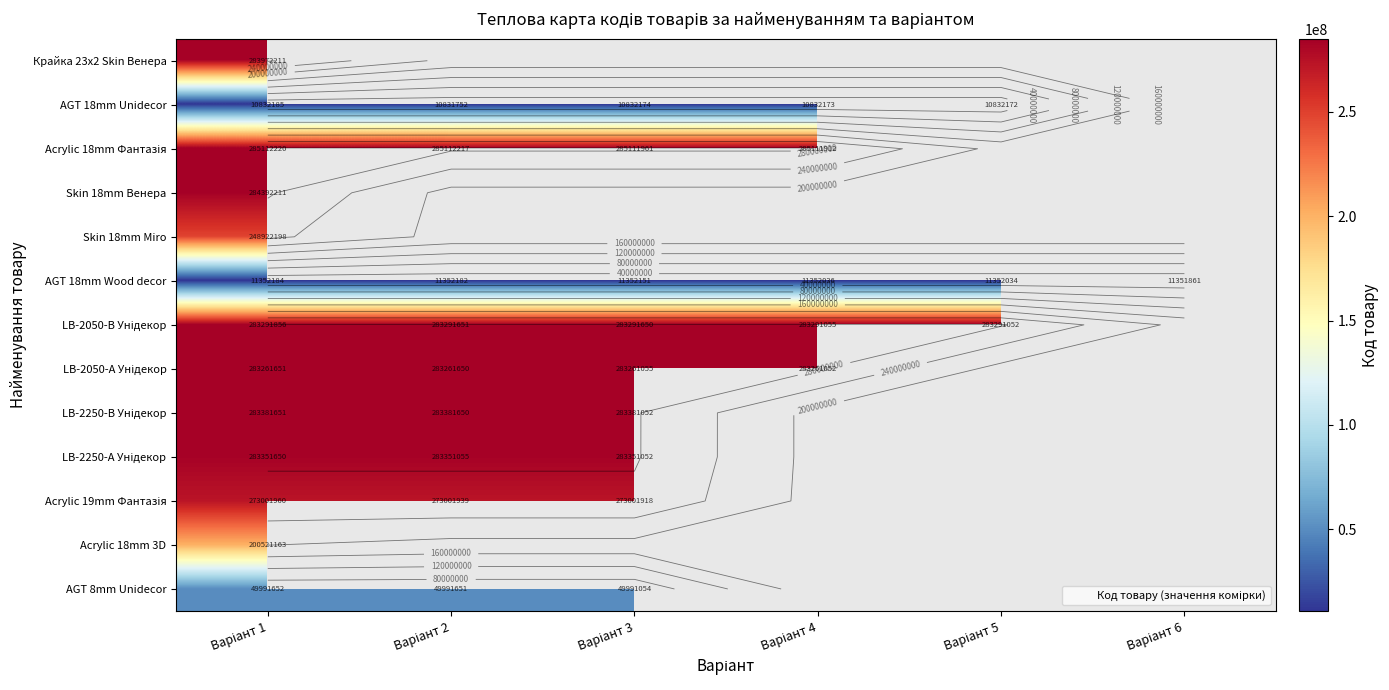

Which has a higher value, Варіант 3 or Варіант 2?

Варіант 2